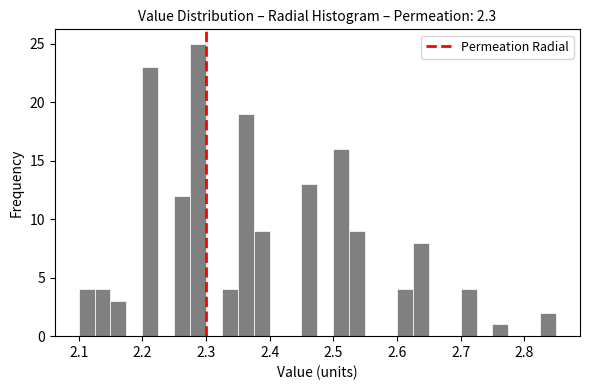

Read against the x-axis, roughly where is the centre of the tallest bar?

2.29